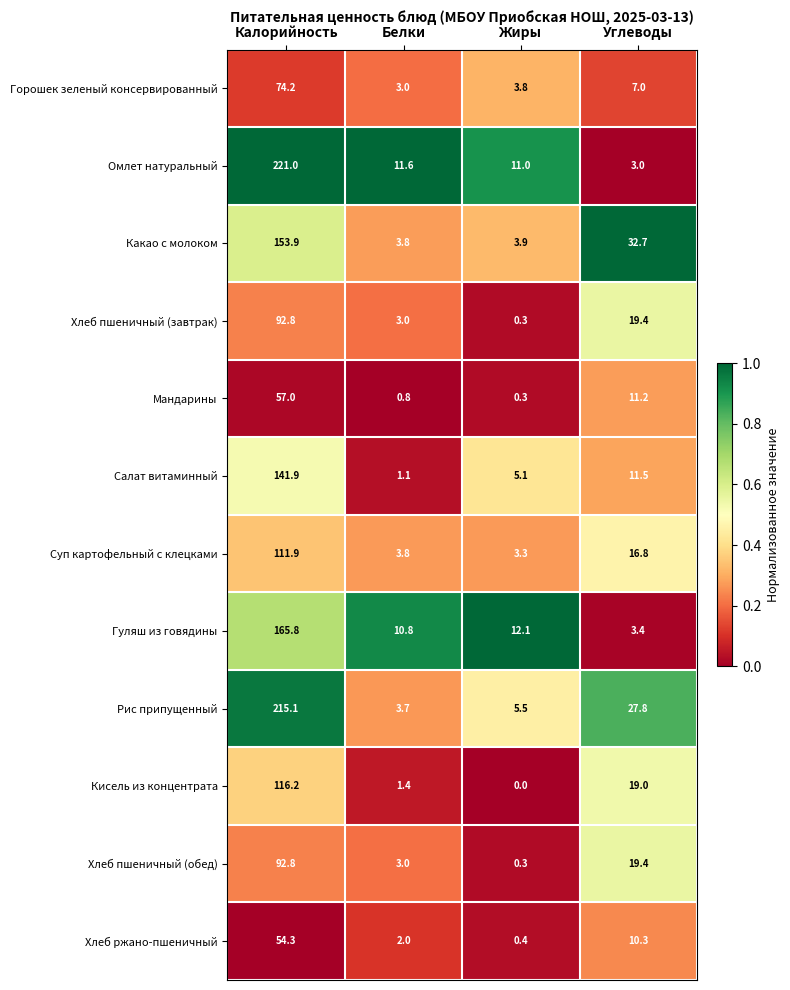

True or false: Мандарины has a value of 11.2 at Углеводы.

True